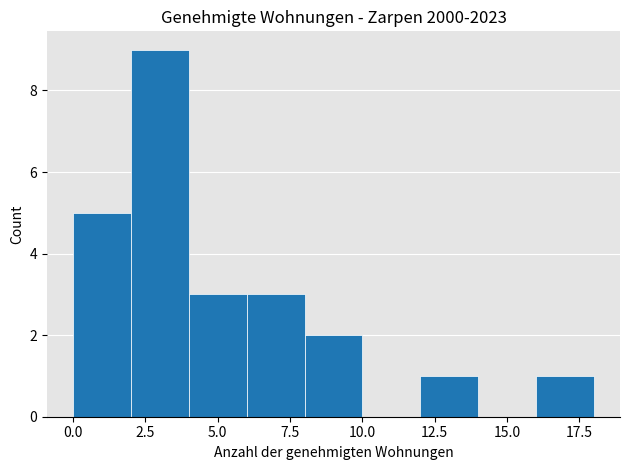

Over which range of the x-axis is the bar tallest?

2 to 4